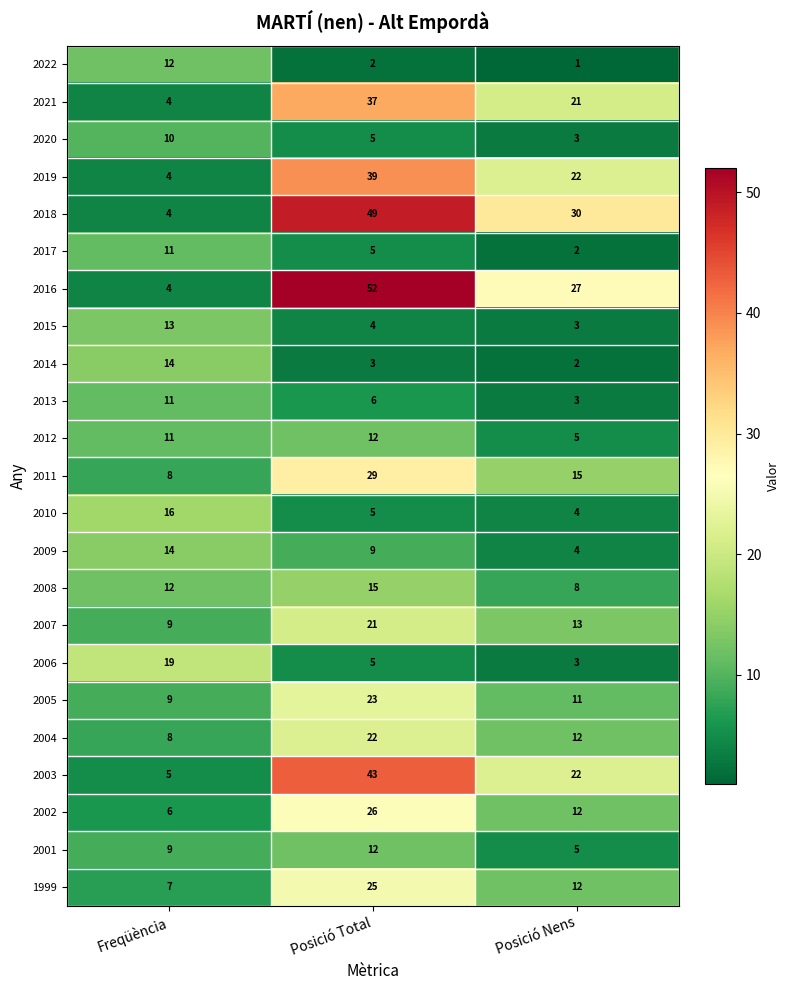

At which category is the sum across all series the highest?

Posició Total